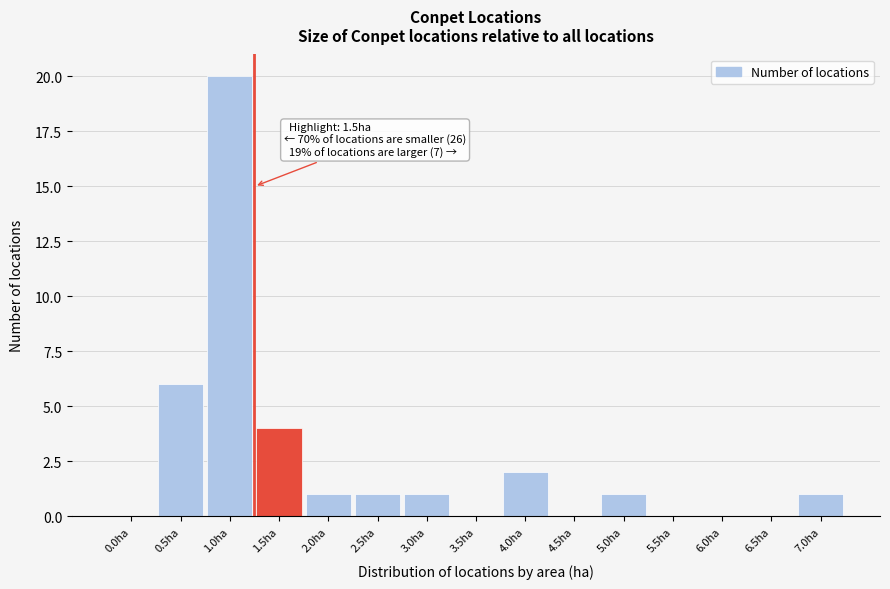

Reading left to right, extract all data points from this chart.

0.0ha=0	0.5ha=6	1.0ha=20	1.5ha=4	2.0ha=1	2.5ha=1	3.0ha=1	3.5ha=0	4.0ha=2	4.5ha=0	5.0ha=1	5.5ha=0	6.0ha=0	6.5ha=0	7.0ha=1